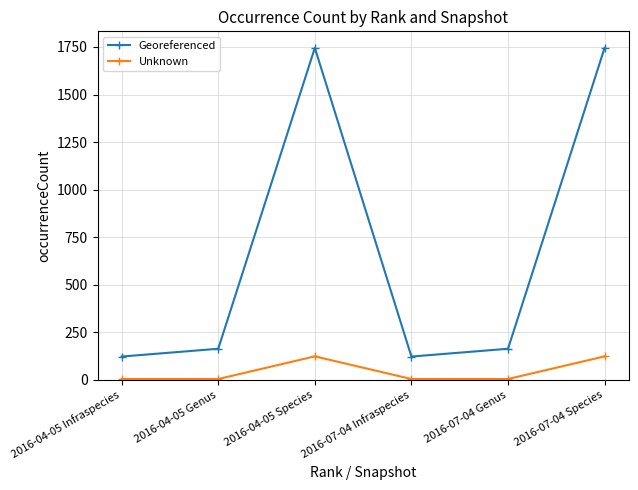

What position from the left is 2016-07-04 Species?

6